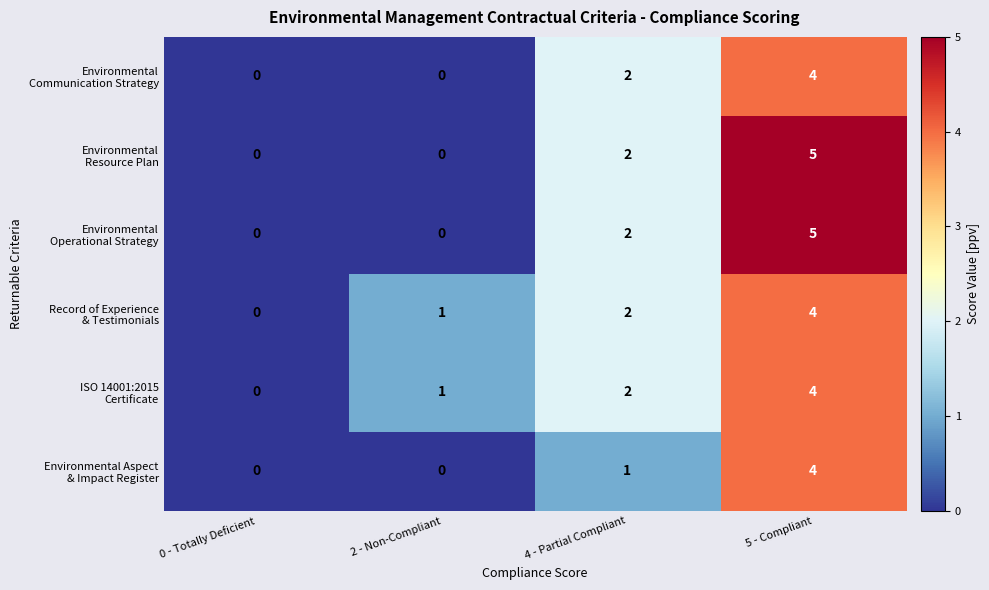

Count the number of categories in the chart.

4